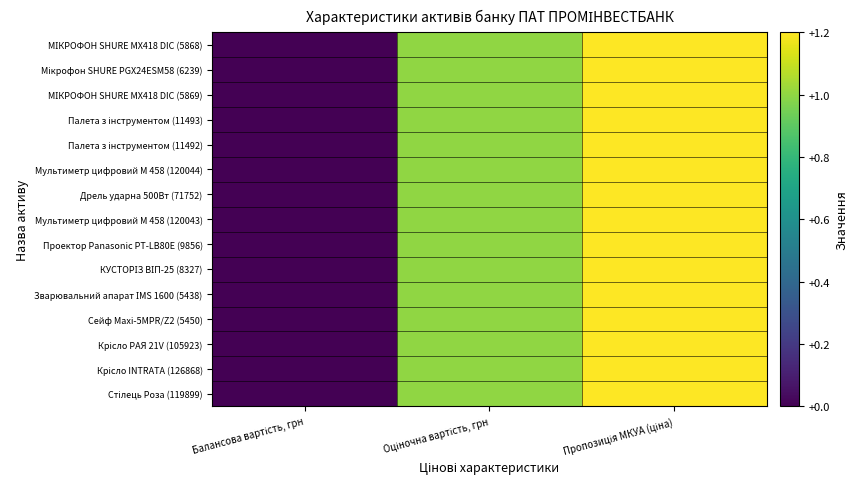

Rank the series at Пропозиція МКУА (ціна) from lowest to highest value.

МІКРОФОН SHURE MX418 DIC (5868), Мікрофон SHURE PGX24ESM58 (6239), МІКРОФОН SHURE MX418 DIC (5869), Палета з інструментом (11493), Палета з інструментом (11492), Мультиметр цифровий М 458 (120044), Дрель ударна 500Вт (71752), Мультиметр цифровий М 458 (120043), Проектор Panasonic PT-LB80E (9856), КУСТОРІЗ ВІП-25 (8327), Зварювальний апарат ІМS 1600 (5438), Сейф Maxi-5MPR/Z2 (5450), Крісло РАЯ 21V (105923), Крісло INTRATA (126868), Стілець Роза (119899)